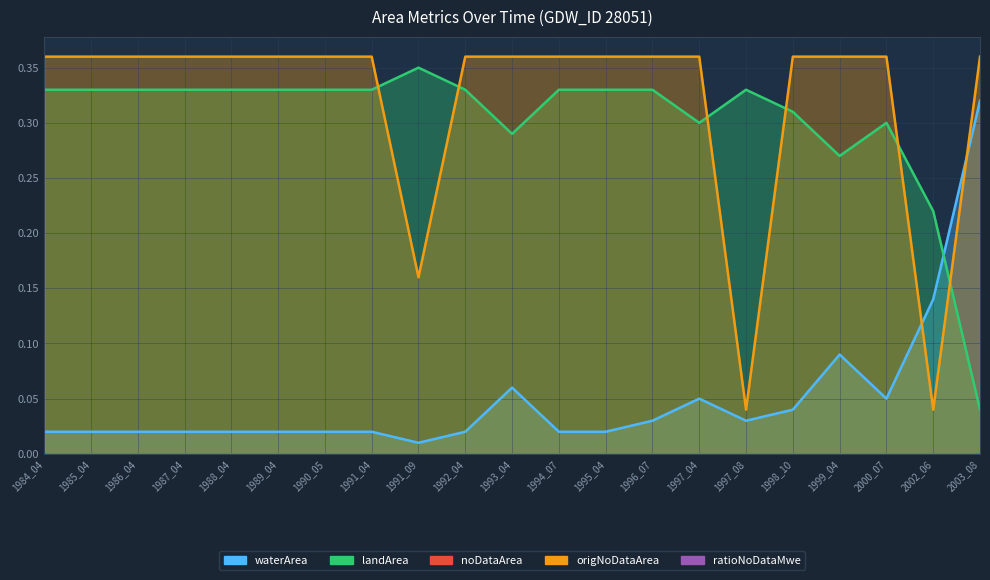

How many lines are shown in the chart?

3